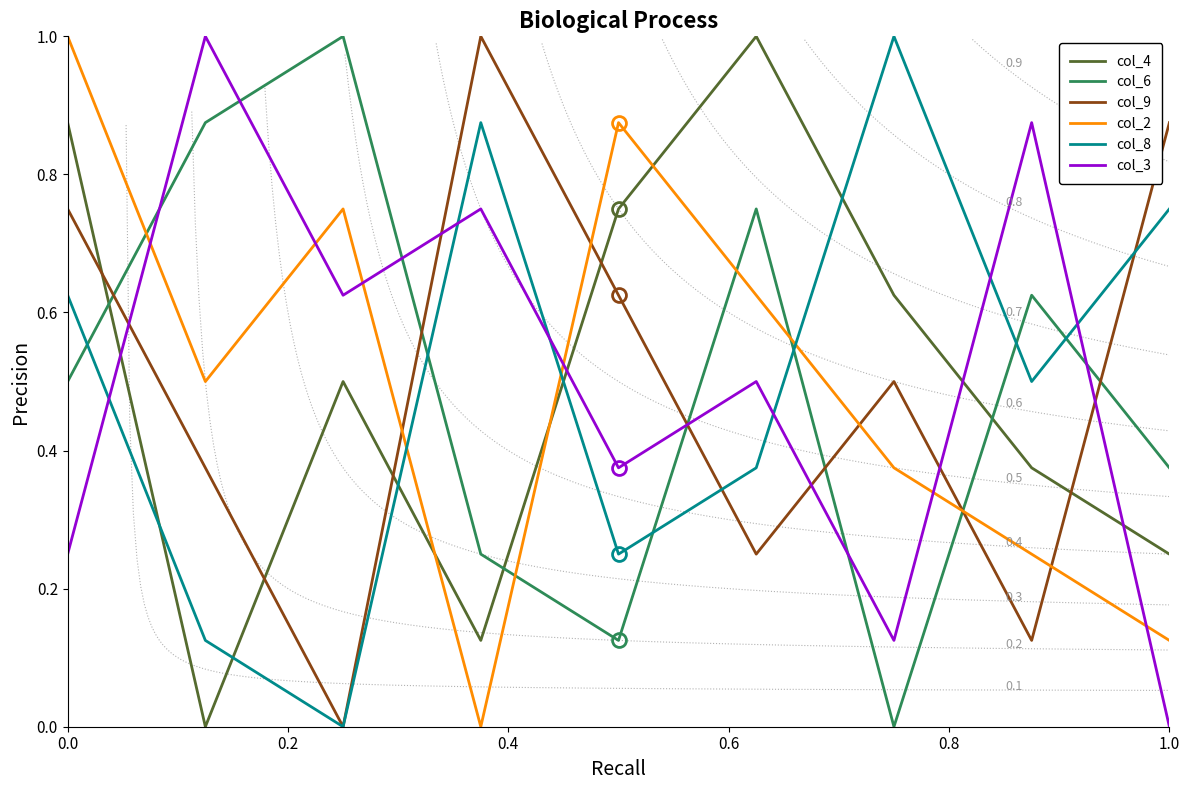

After their last crossing, which series has the higher values: col_8 or col_3?

col_8